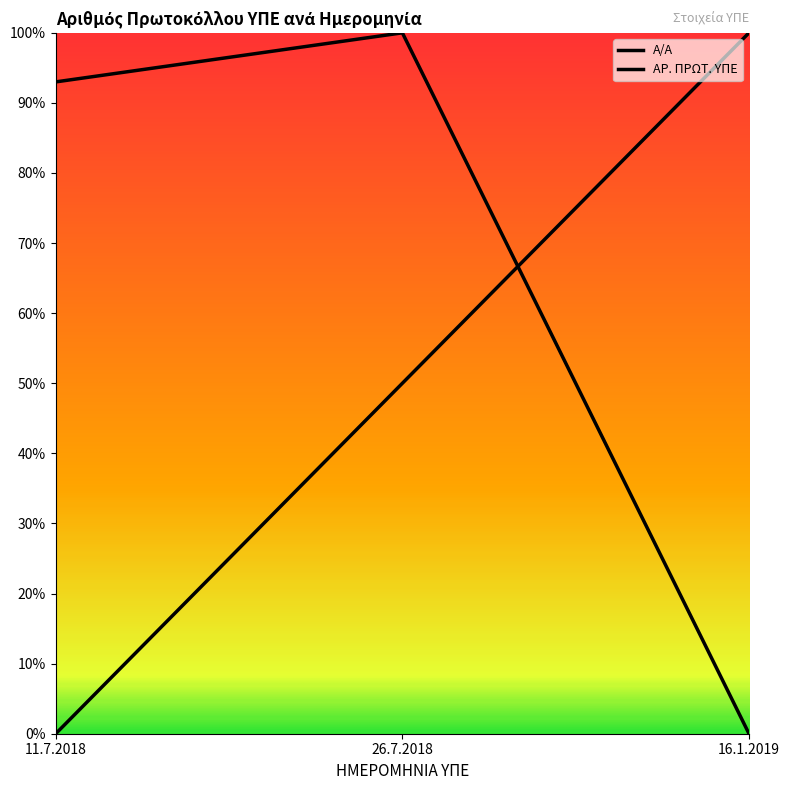

At how many categories does at least one series exceed 0?

3